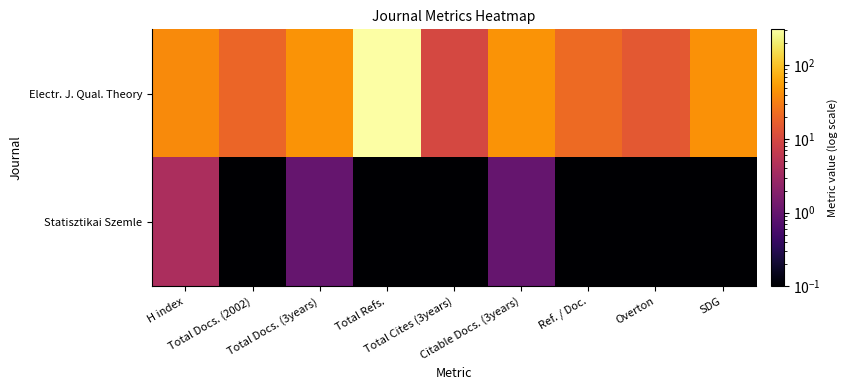

Rank the series at Total Docs. (2002) from highest to lowest value.

Electr. J. Qual. Theory, Statisztikai Szemle